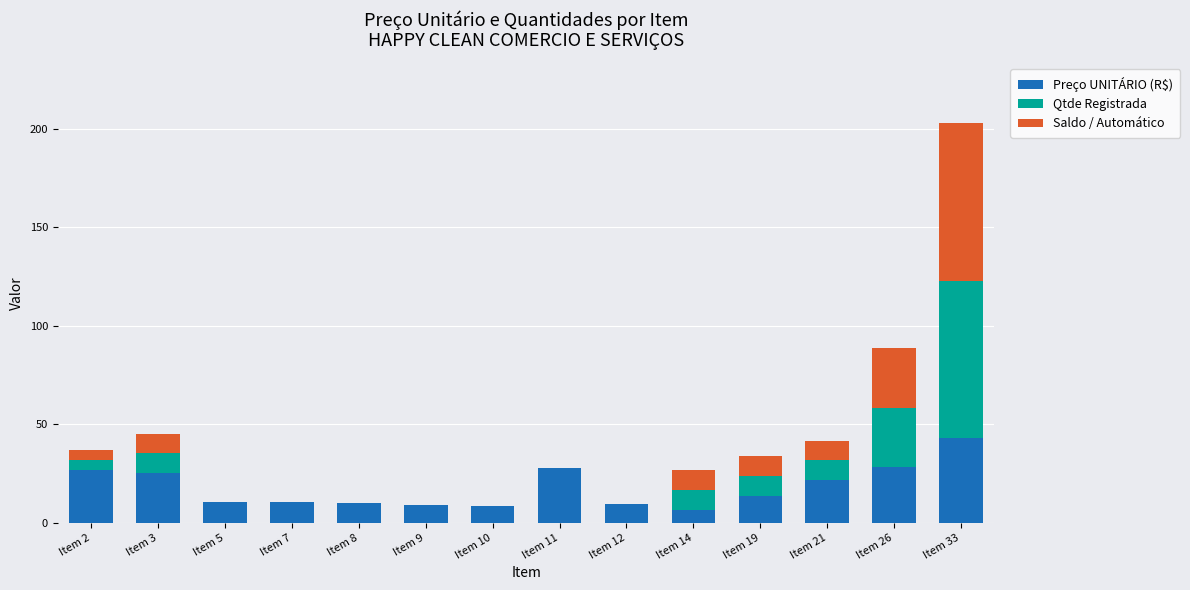

How many data points in Preço UNITÁRIO (R$) are above 13?

7